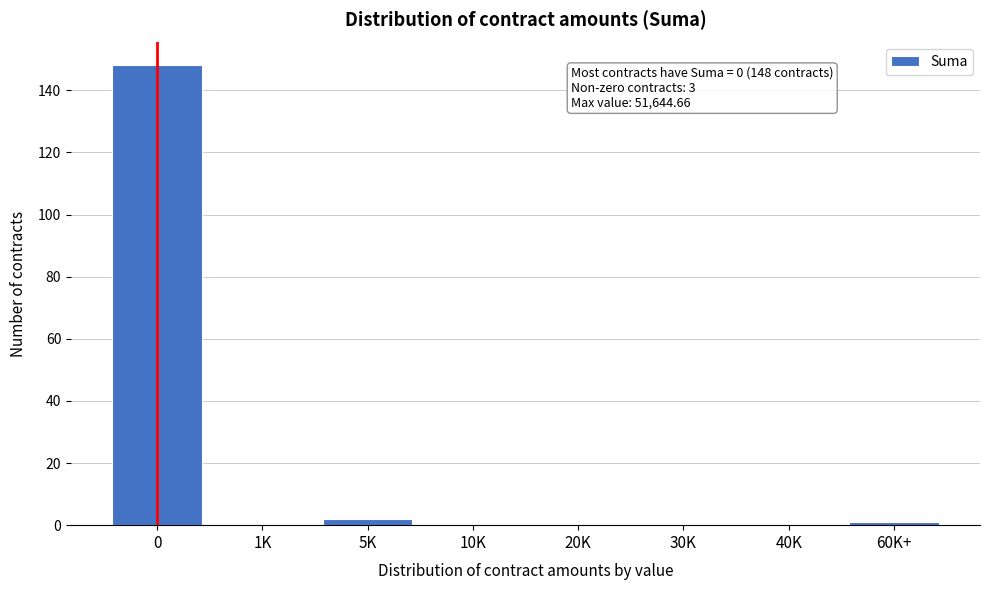

Reading right to left, list all the values displayed in this chart.

60K+=1	40K=0	30K=0	20K=0	10K=0	5K=2	1K=0	0=148